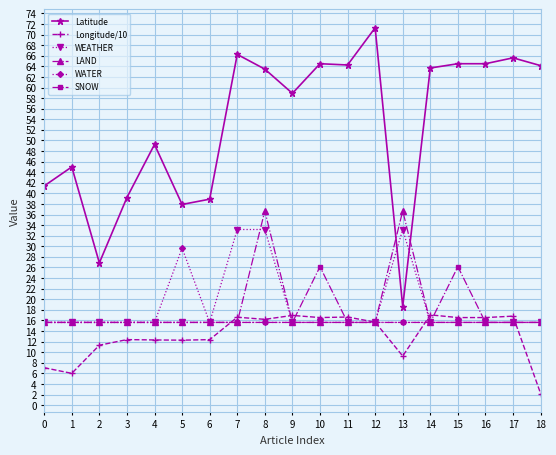

The WEATHER series shows 21.7 at 3. True or false?

False